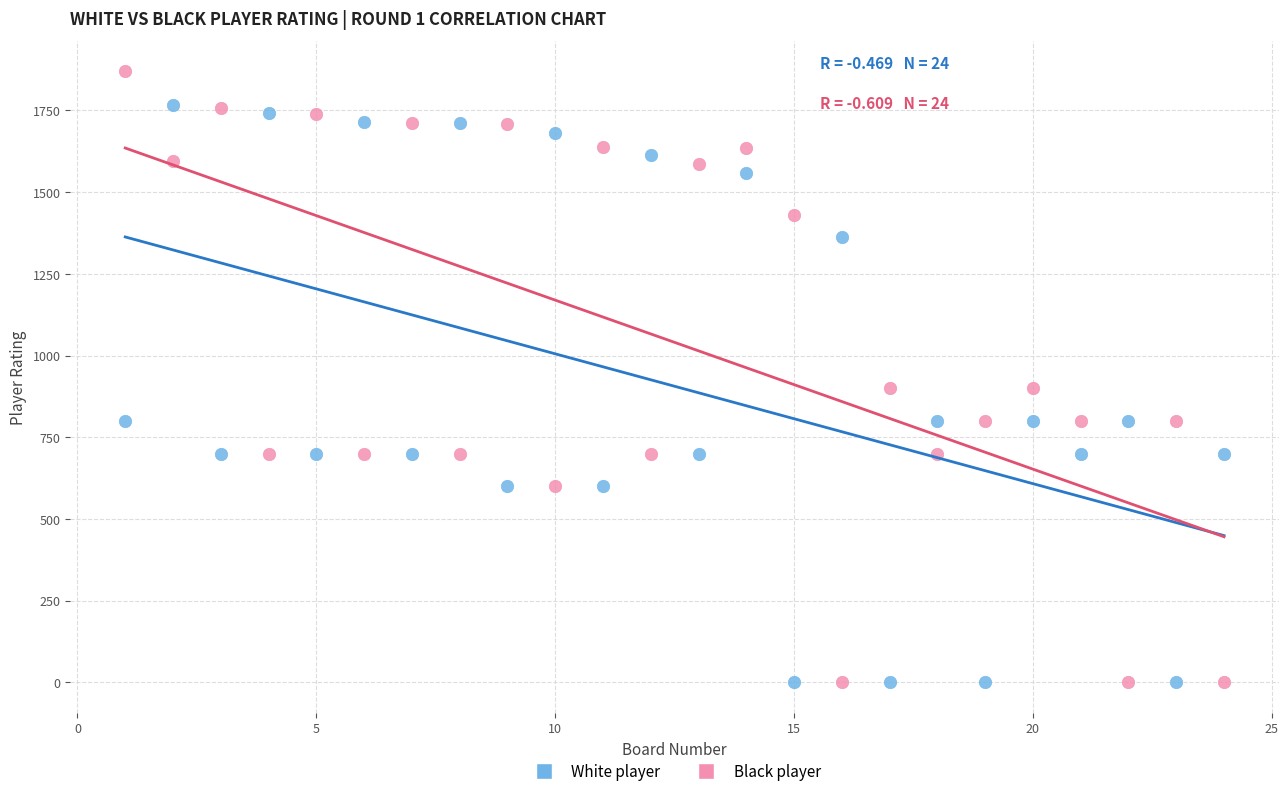

Across all data points, what is the range of Y values (max minus min)?

1869